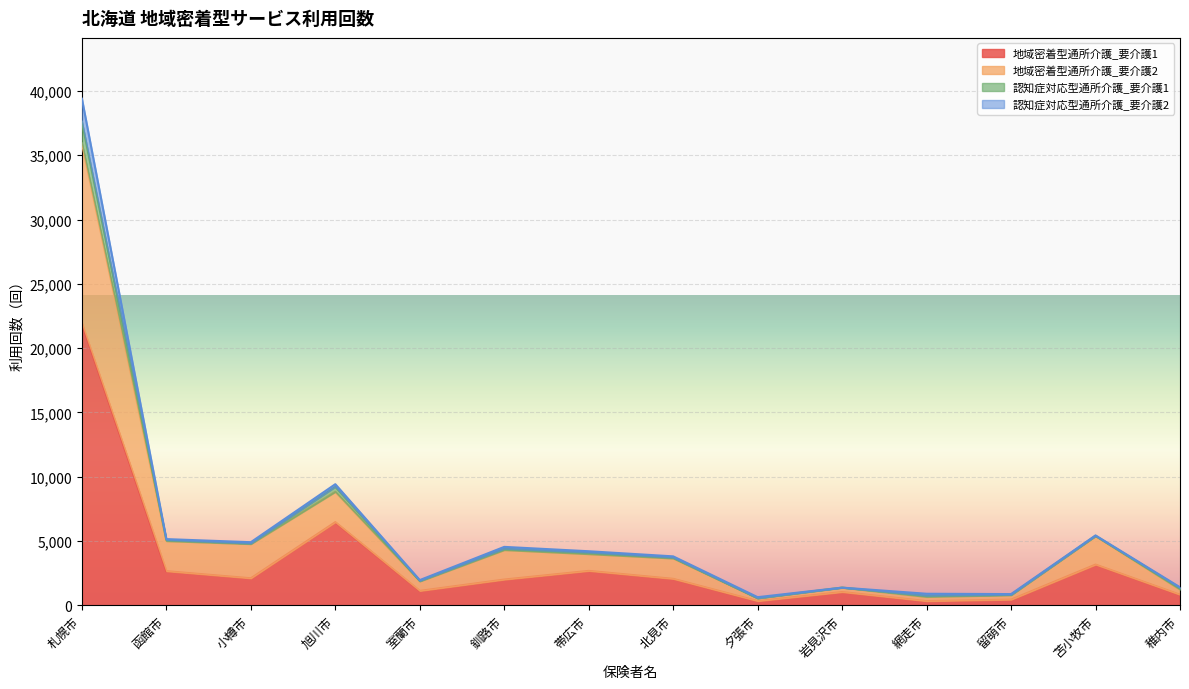

True or false: 認知症対応型通所介護_要介護1 and 地域密着型通所介護_要介護1 intersect in this chart.

False